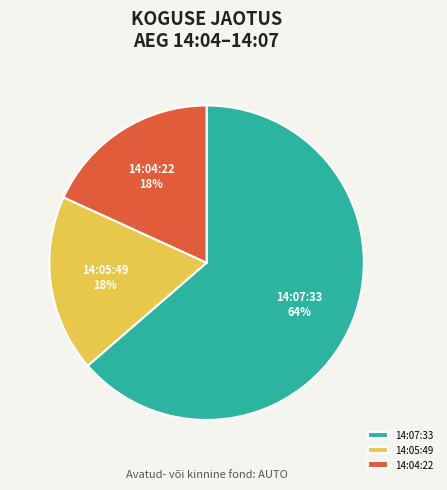

Do 14:05:49 and 14:07:33 together represent more than half of the pie?

Yes